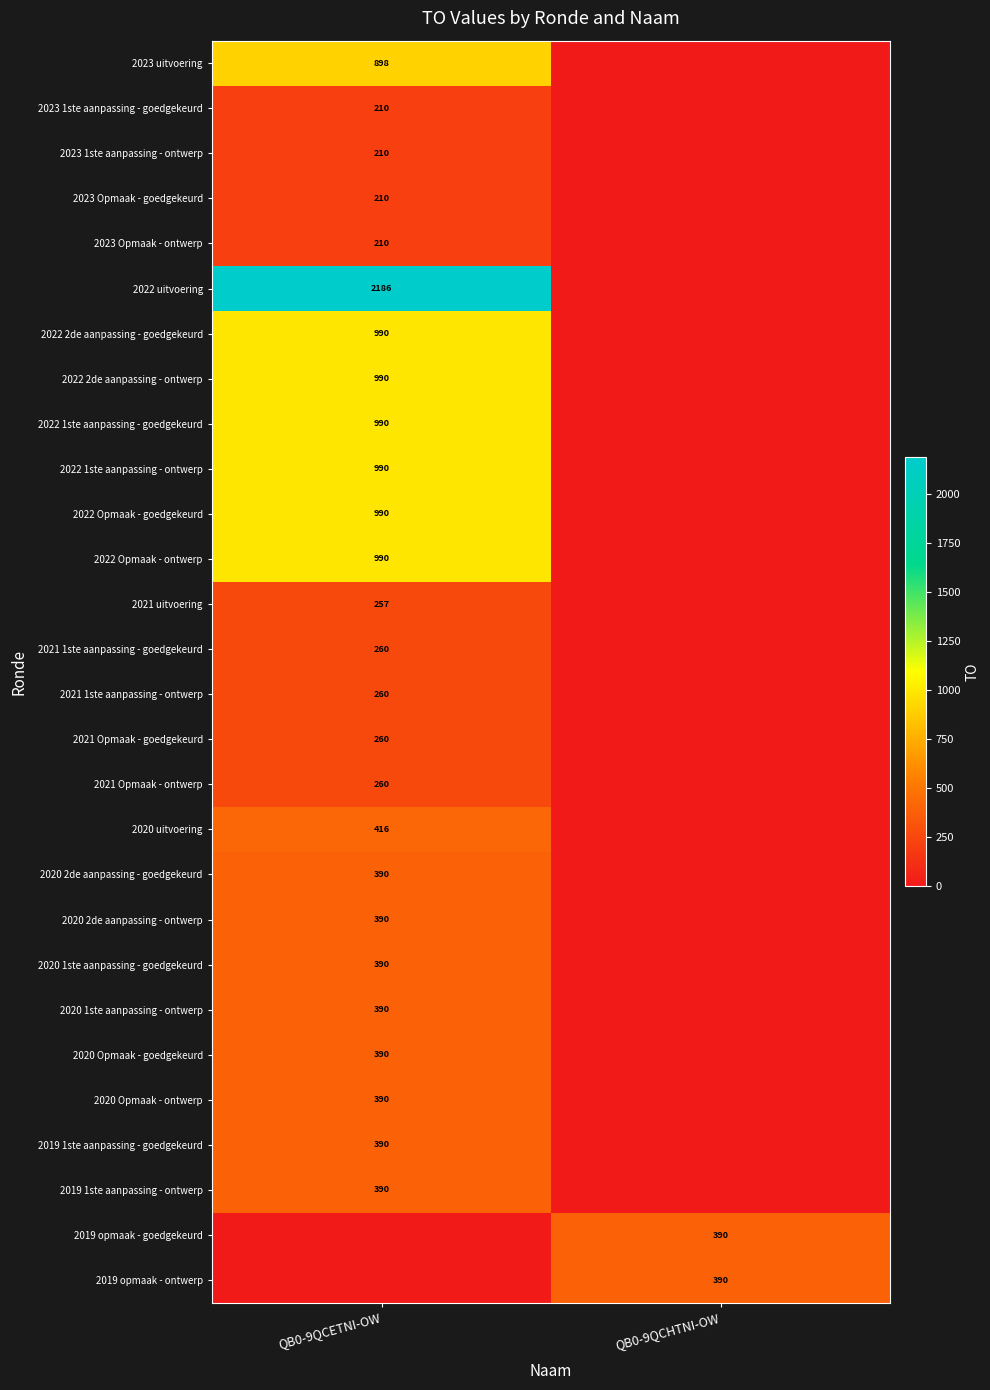

Is it true that 2020 uitvoering equals 177 at QB0-9QCETNI-OW?

False